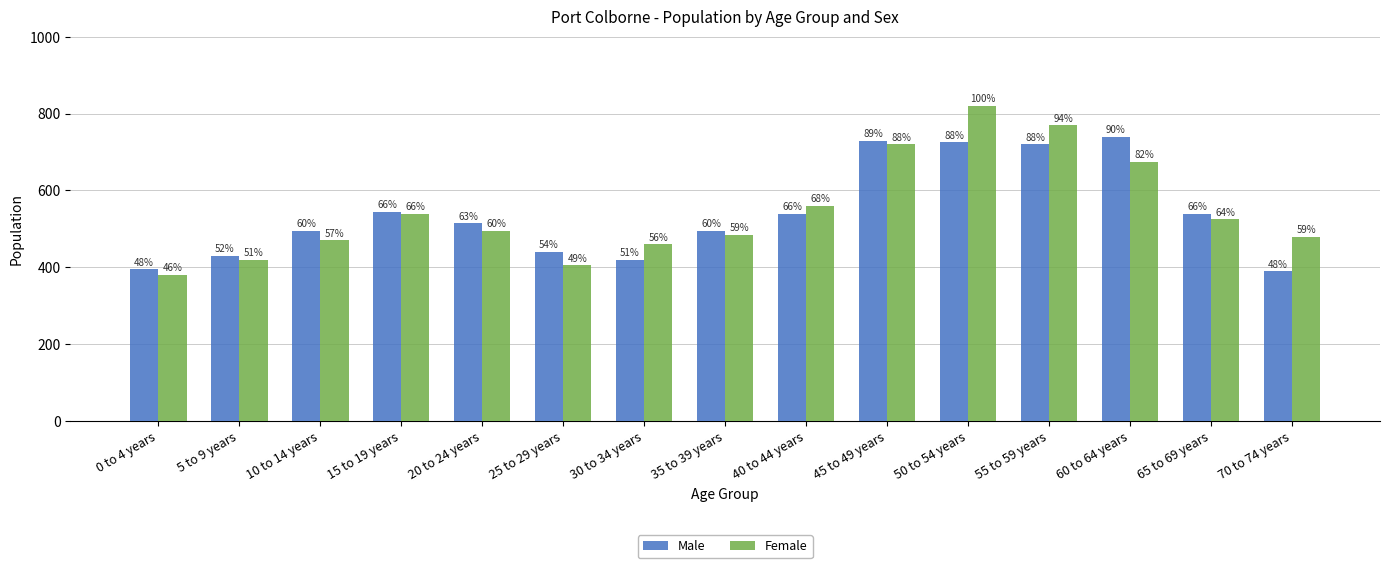

How many groups of bars are there?

15